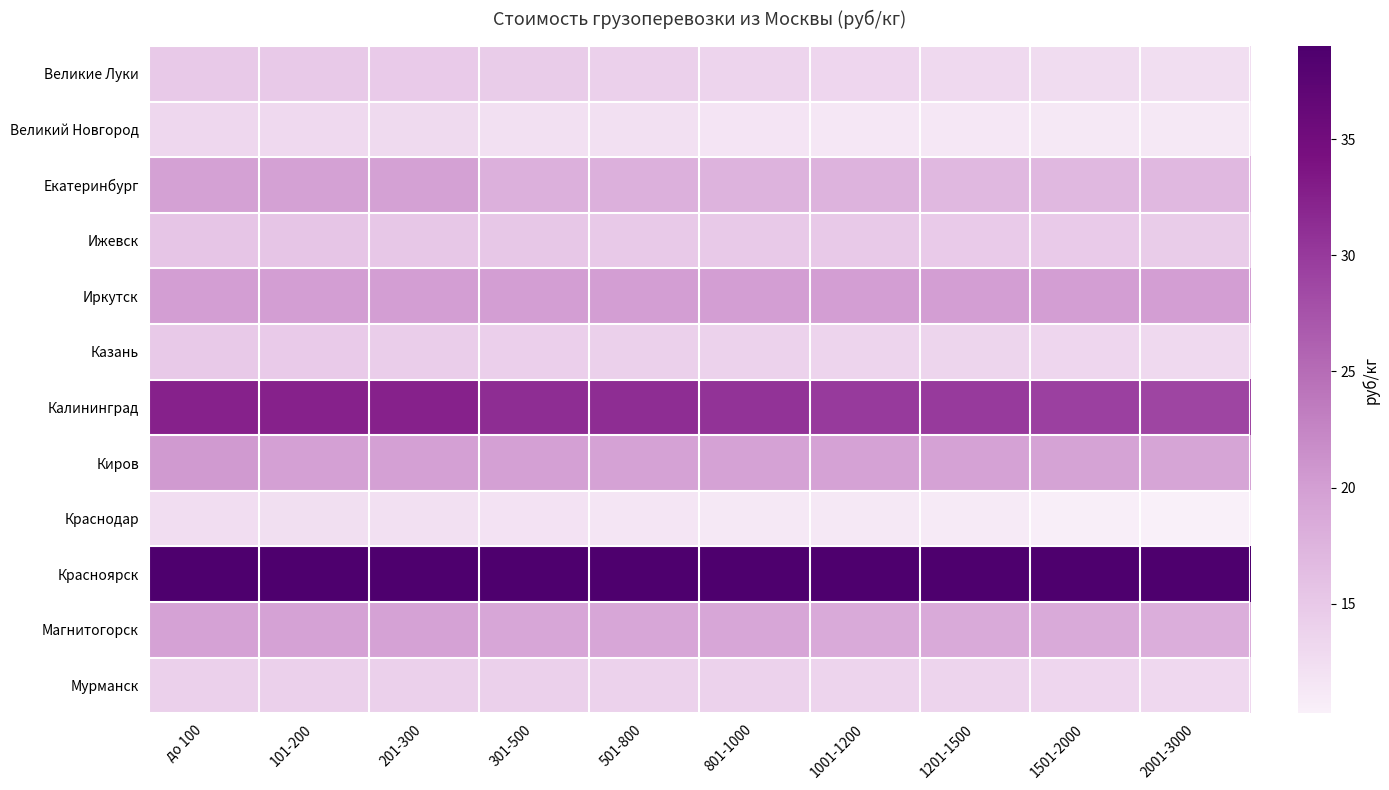

At which category is the sum across all series the highest?

до 100